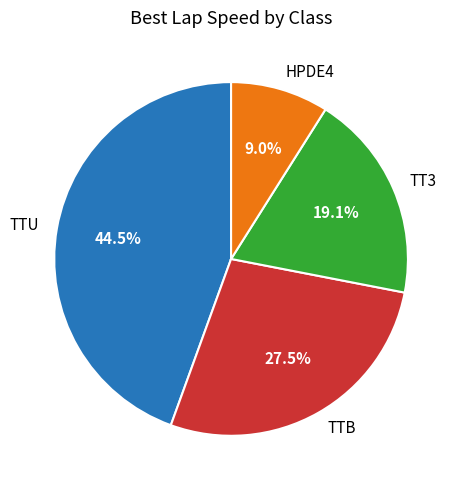

What is the largest slice in the pie chart?

TTU